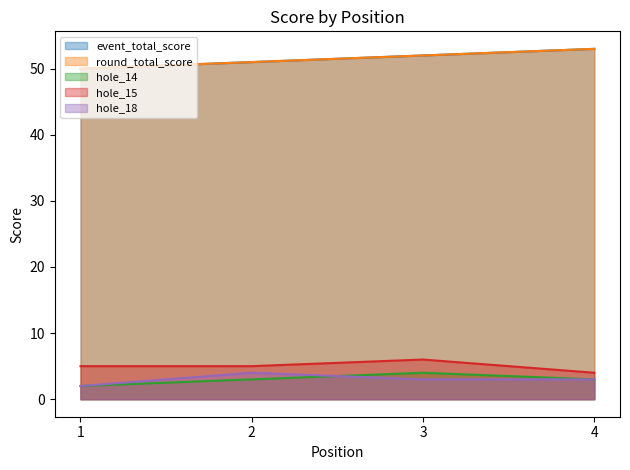

Rank the series at 2 from lowest to highest value.

hole_14, hole_18, hole_15, event_total_score, round_total_score